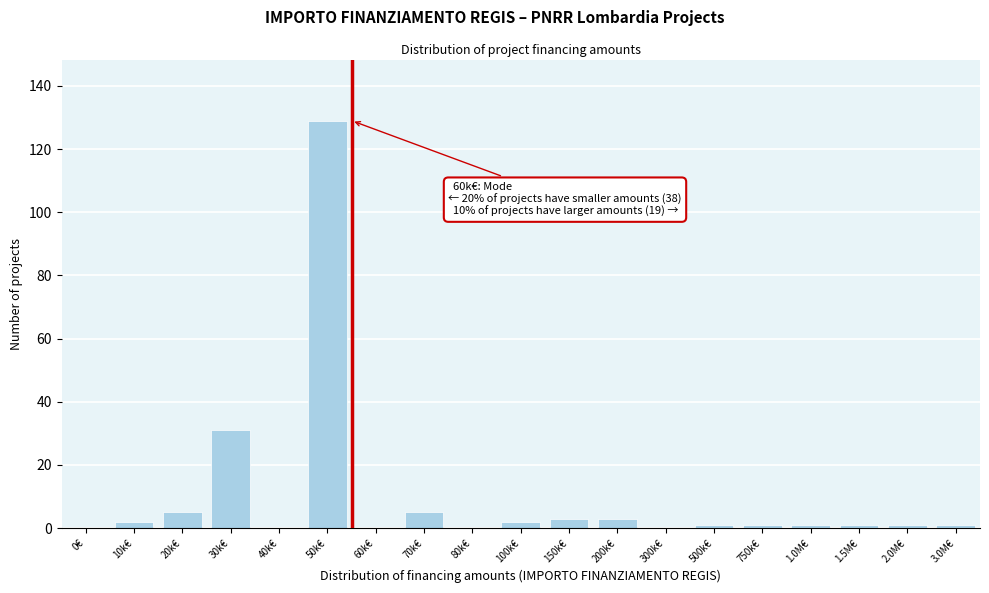

Reading left to right, transcribe all the data shown in this chart.

0€=0	10k€=2	20k€=5	30k€=31	40k€=0	50k€=129	60k€=0	70k€=5	80k€=0	100k€=2	150k€=3	200k€=3	300k€=0	500k€=1	750k€=1	1.0M€=1	1.5M€=1	2.0M€=1	3.0M€=1